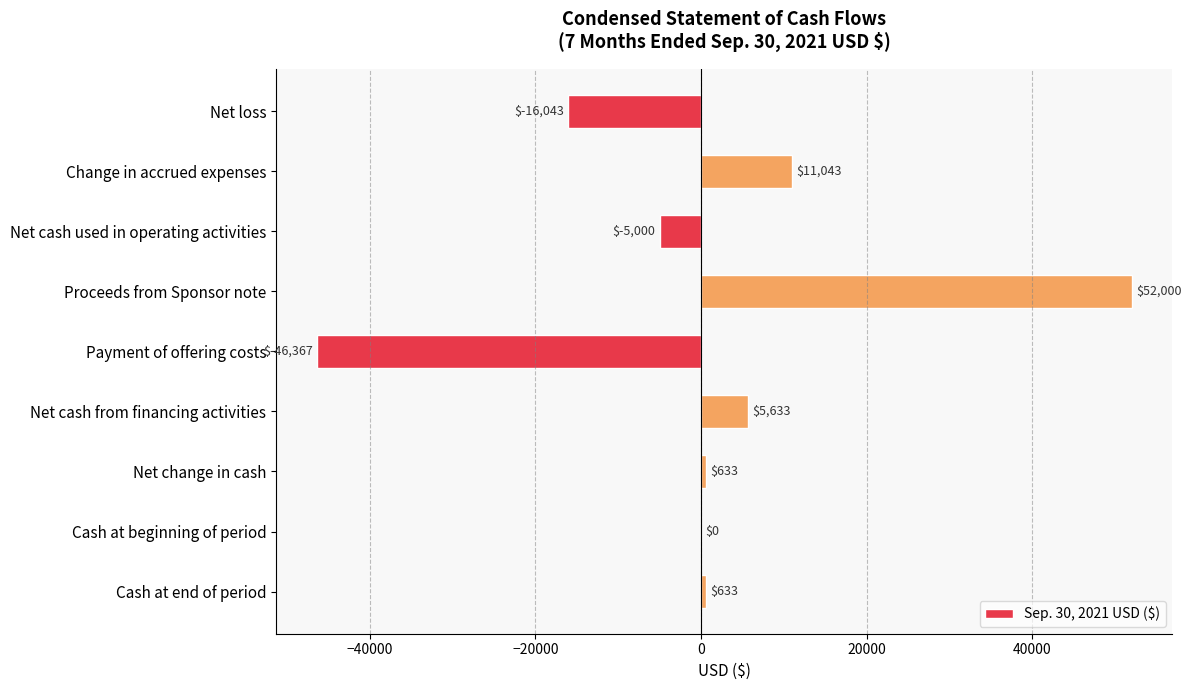

What is the greatest value displayed?

52000